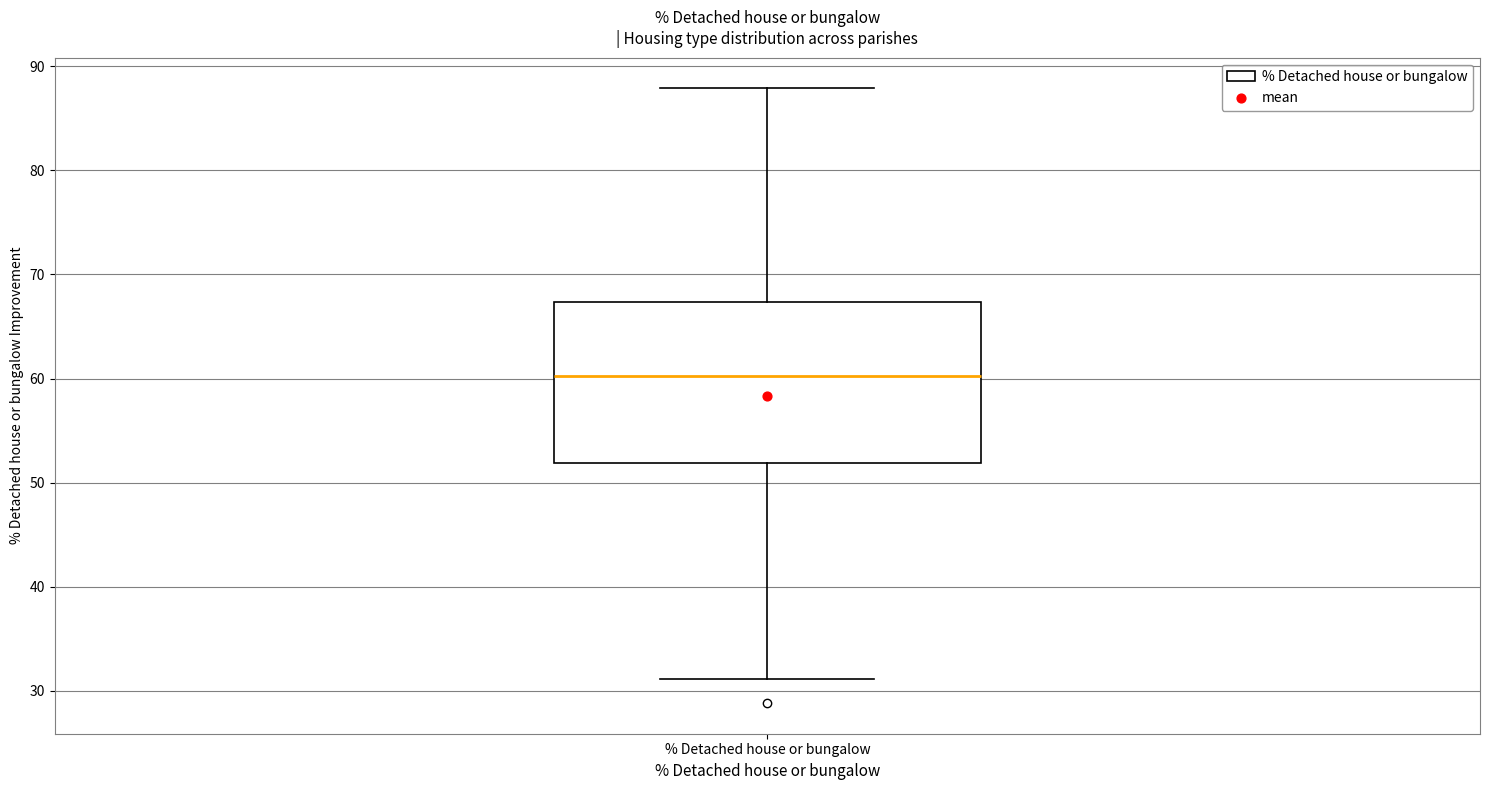

Read this box plot against the y-axis: the position of the median line, the range covered by the box, and the ends of both whiskers. The values are not printed on the chart, so give them approximately, as read against the axis.

median 60, box 52 to 67, whiskers 31 to 88